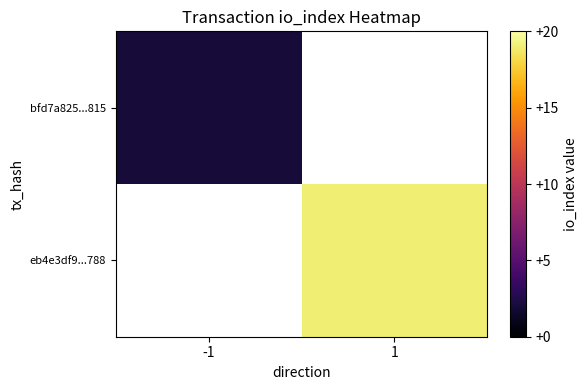

At how many categories does at least one series exceed 17?

1